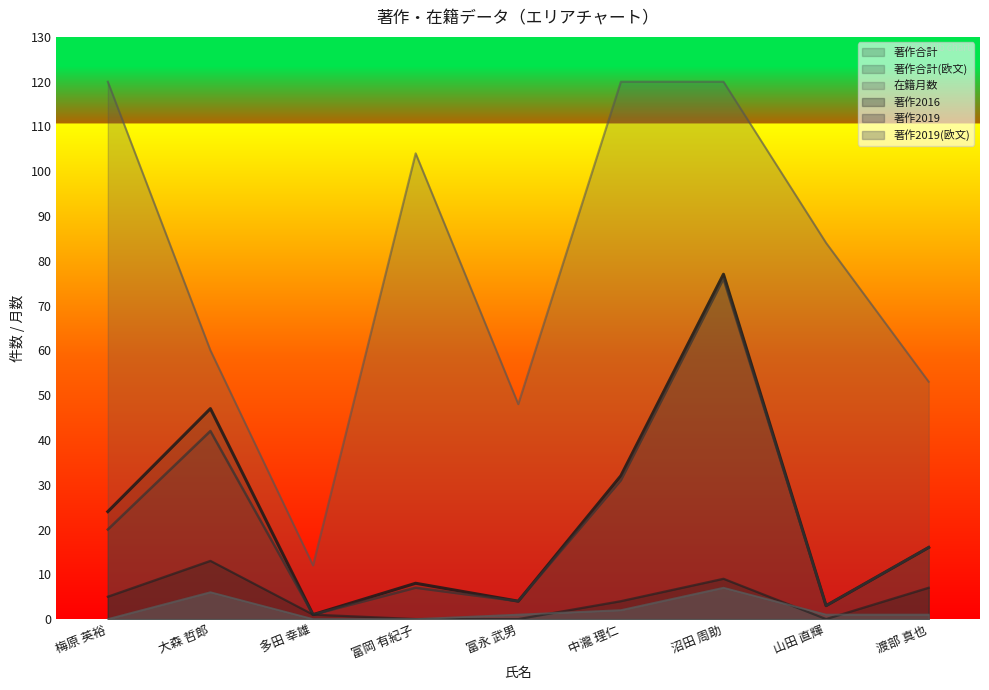

Does the chart have visible grid lines?

No